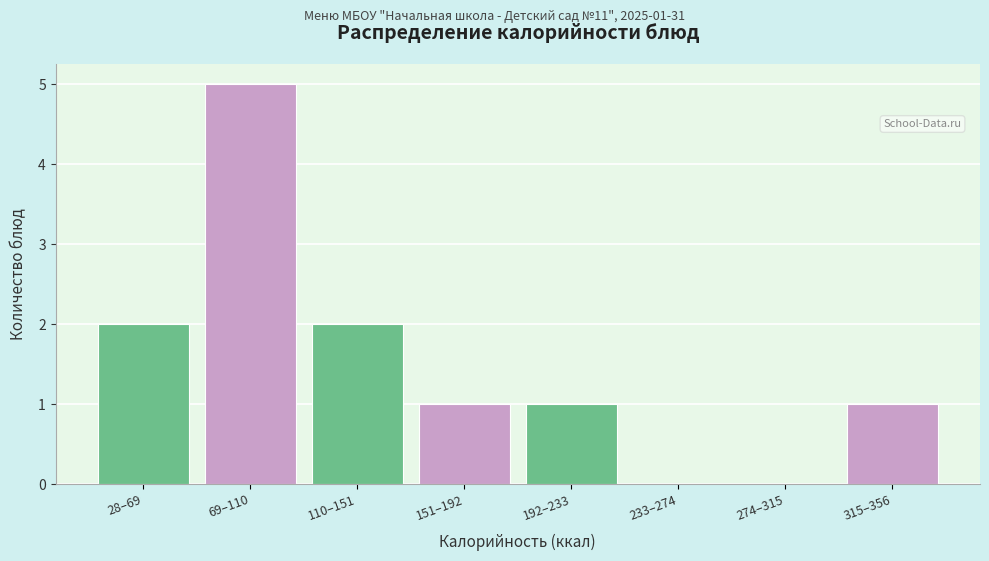

Reading right to left, what are all the values shown in this chart?

315–356=1	274–315=0	233–274=0	192–233=1	151–192=1	110–151=2	69–110=5	28–69=2